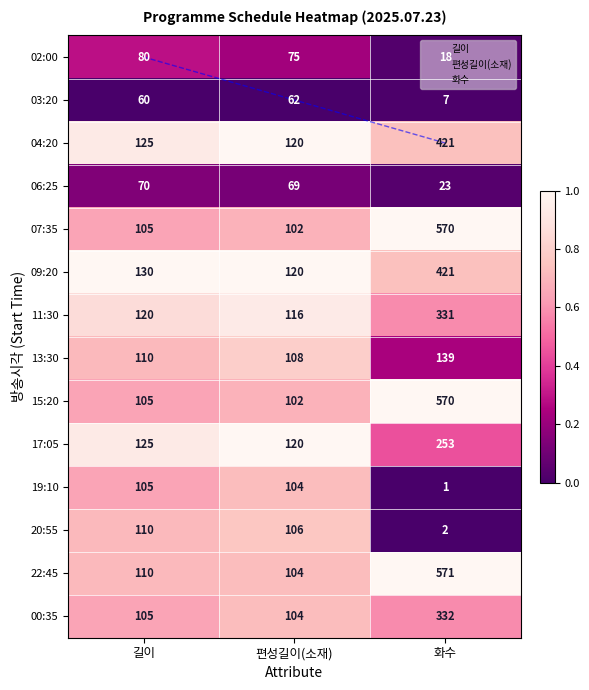

Which has a higher value, 길이 or 편성길이(소재)?

길이